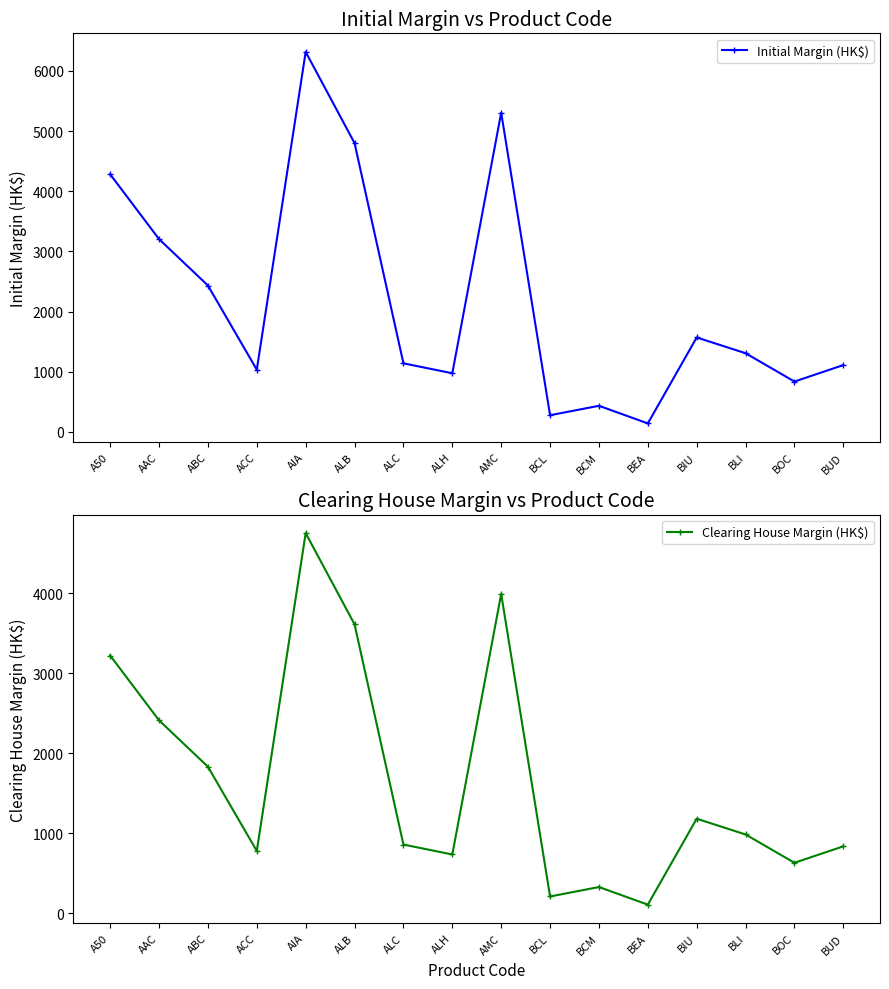

At which category does Initial Margin (HK$) reach its first local valley?

ACC